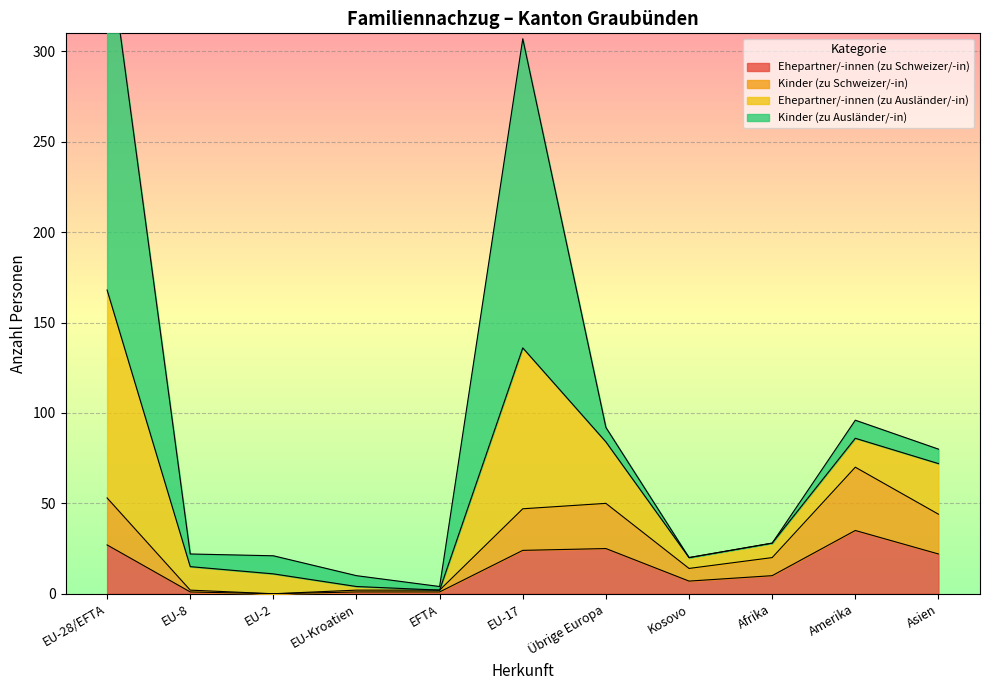

At which label does Ehepartner/-innen (zu Schweizer/-in) reach its peak?

Amerika